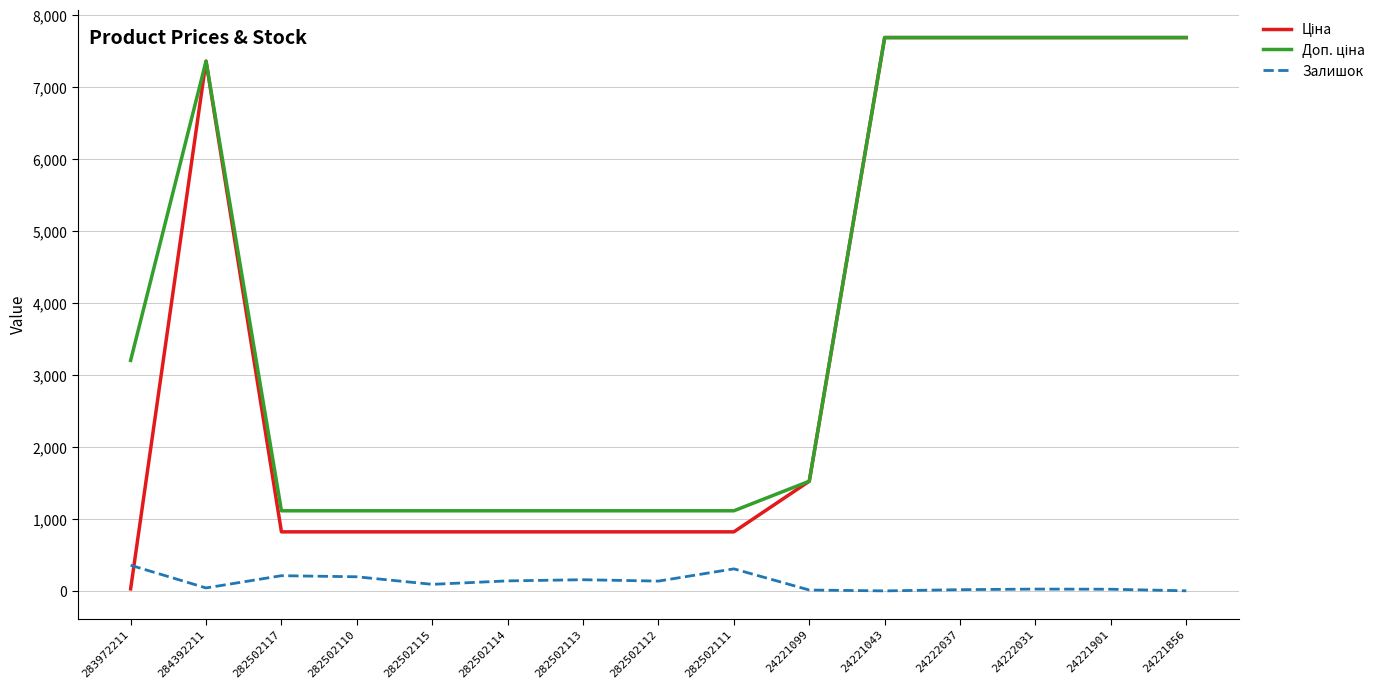

What is the maximum value shown in the chart?

7688.0